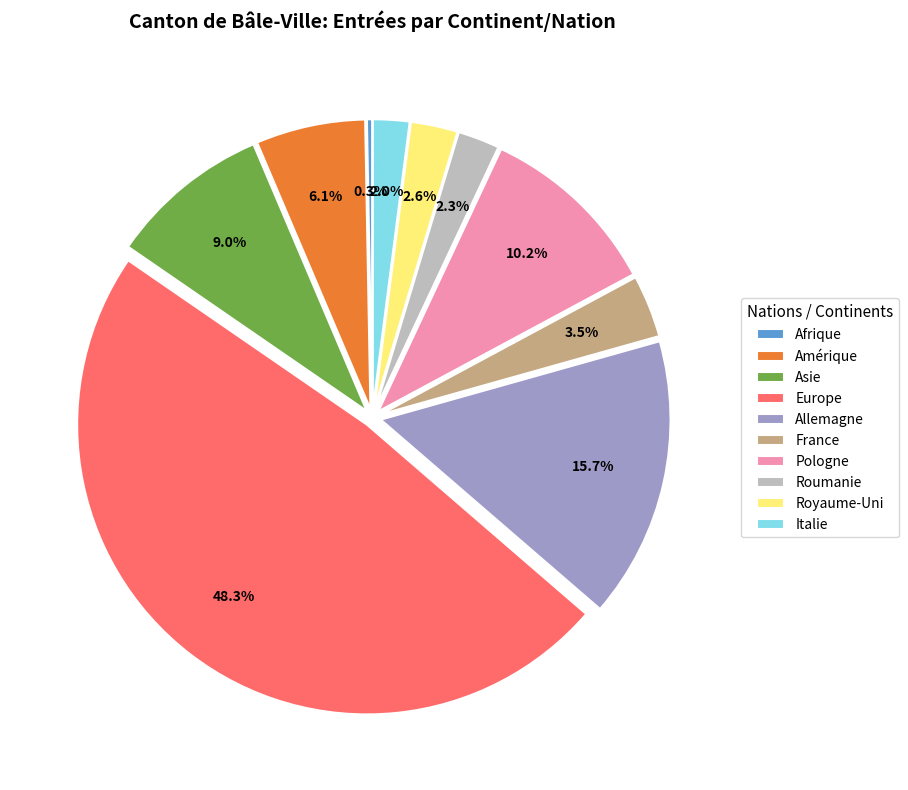

Approximately how many times larger is the value at France compared to Royaume-Uni?

1.3